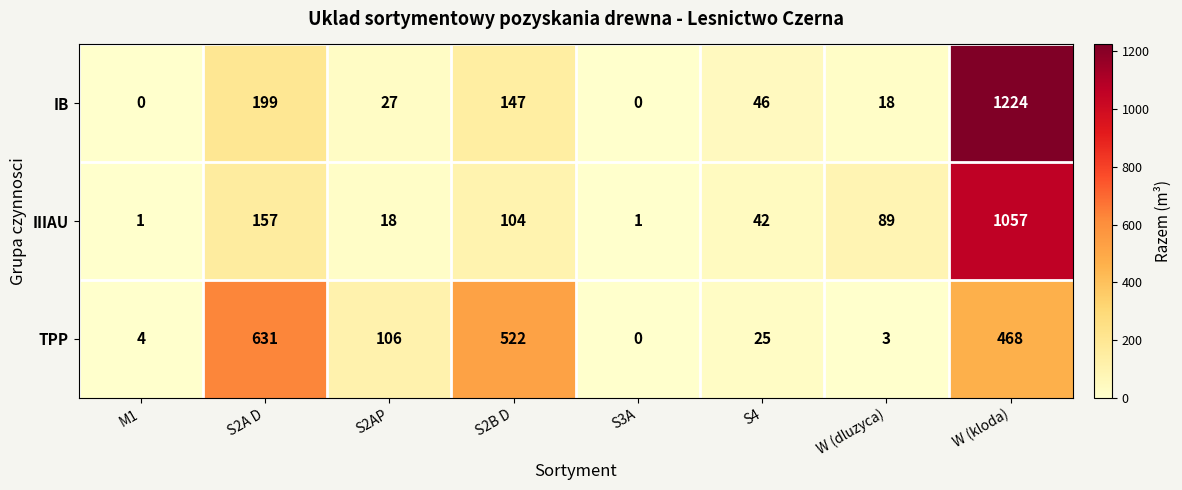

Reading right to left, what are all the values shown in this chart?

IB: W (kloda)=1224	W (dluzyca)=18	S4=46	S3A=0	S2B D=147	S2AP=27	S2A D=199	M1=0
IIIAU: W (kloda)=1057	W (dluzyca)=89	S4=42	S3A=1	S2B D=104	S2AP=18	S2A D=157	M1=1
TPP: W (kloda)=468	W (dluzyca)=3	S4=25	S3A=0	S2B D=522	S2AP=106	S2A D=631	M1=4